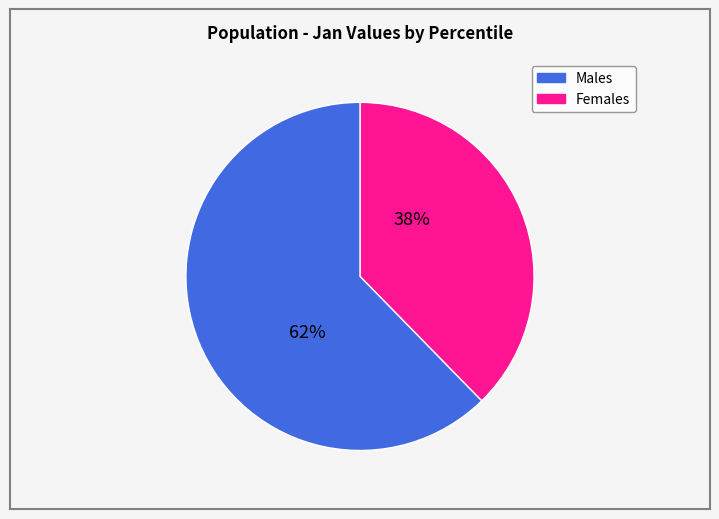

To the nearest percent, what is the average slice percentage?

50%